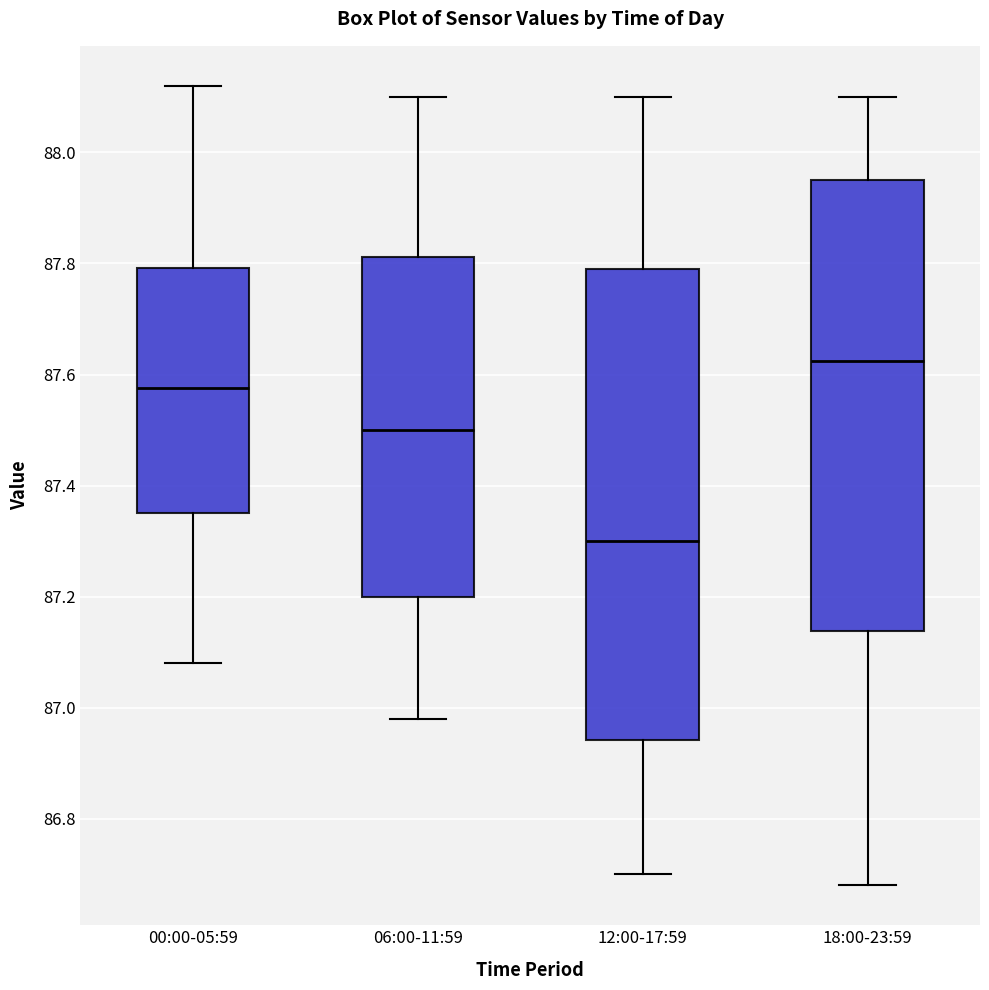

Which box is the tallest, from its lower edge to its upper edge?

12:00-17:59